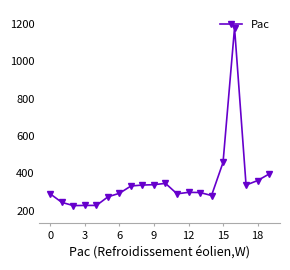

What is the smallest value displayed?

227